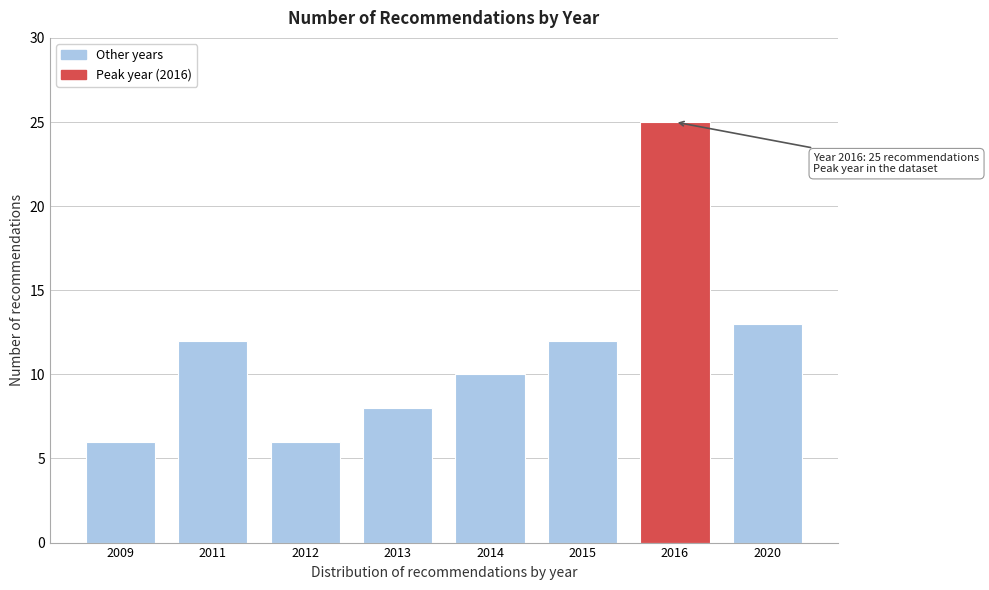

Reading left to right, extract all data points from this chart.

2009=6	2011=12	2012=6	2013=8	2014=10	2015=12	2016=25	2020=13